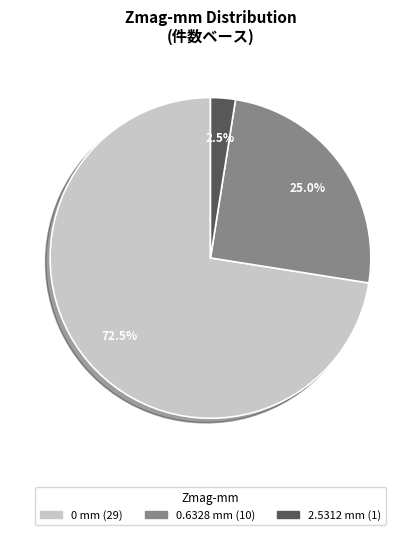

Is there any slice that represents more than half of the pie?

Yes